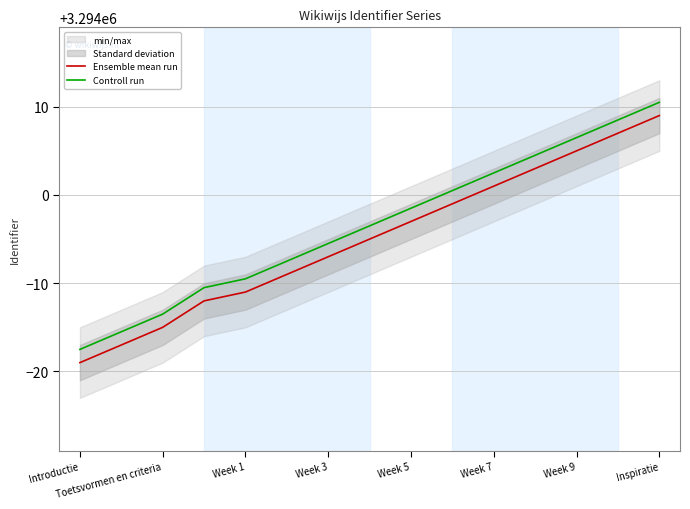

True or false: Controll run and Ensemble mean run cross at least once.

False